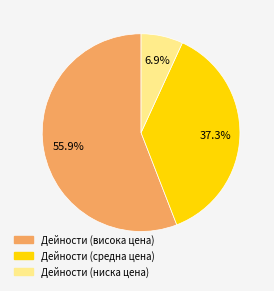

Is there any slice that represents more than half of the pie?

Yes